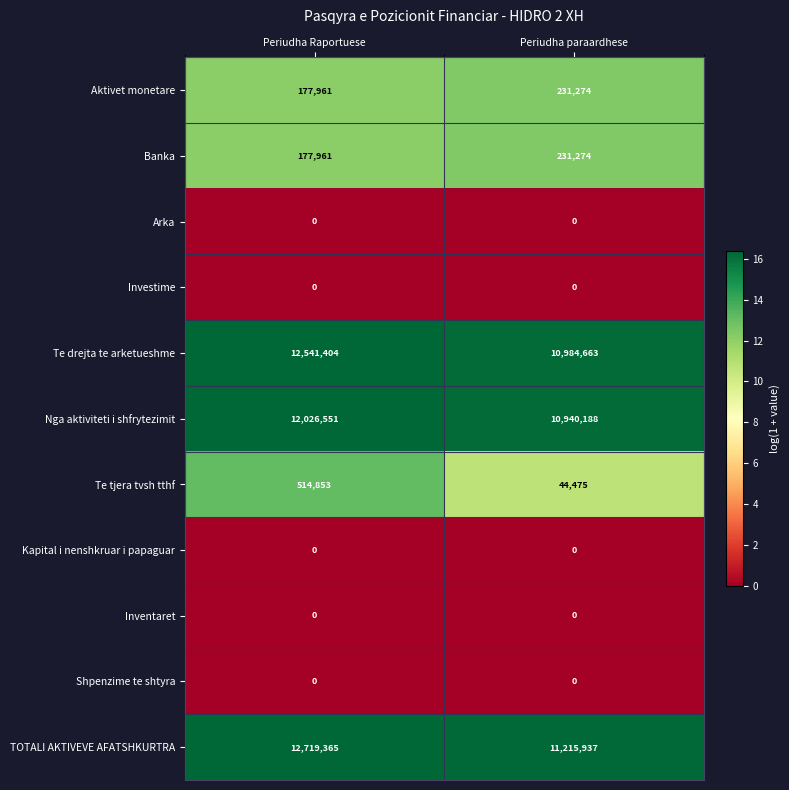

What is the sum of the Te drejta te arketueshme values at Periudha paraardhese and Periudha Raportuese?

23526067